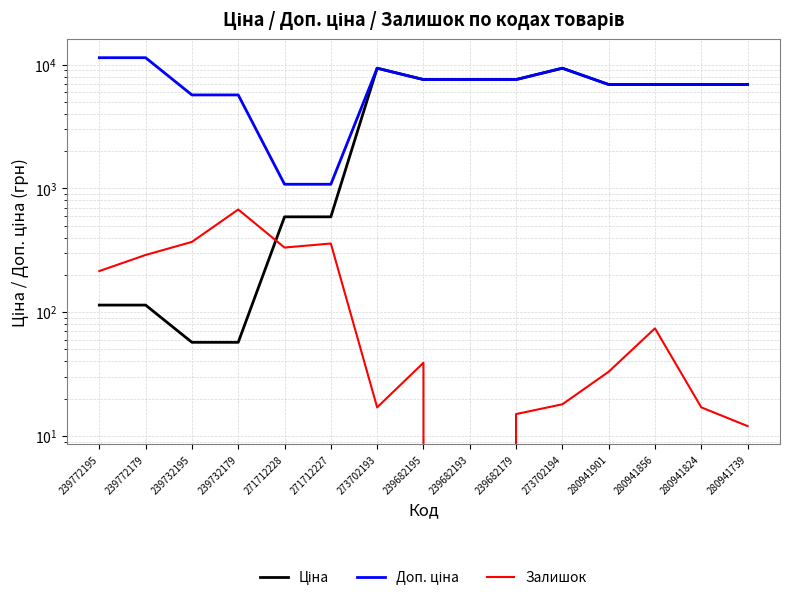

What is the difference between the Ціна values at 273702193 and 280941824?

2458.3